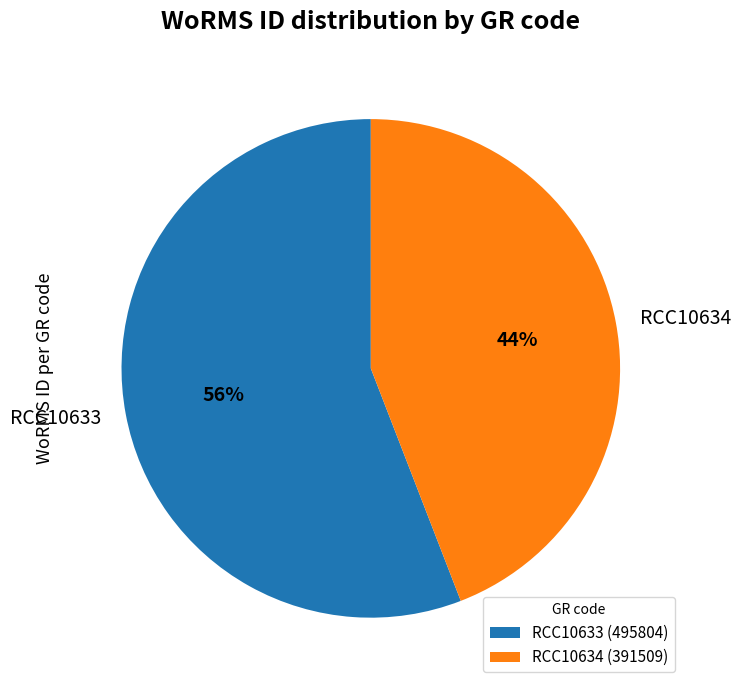

Which has a higher value, RCC10634 or RCC10633?

RCC10633